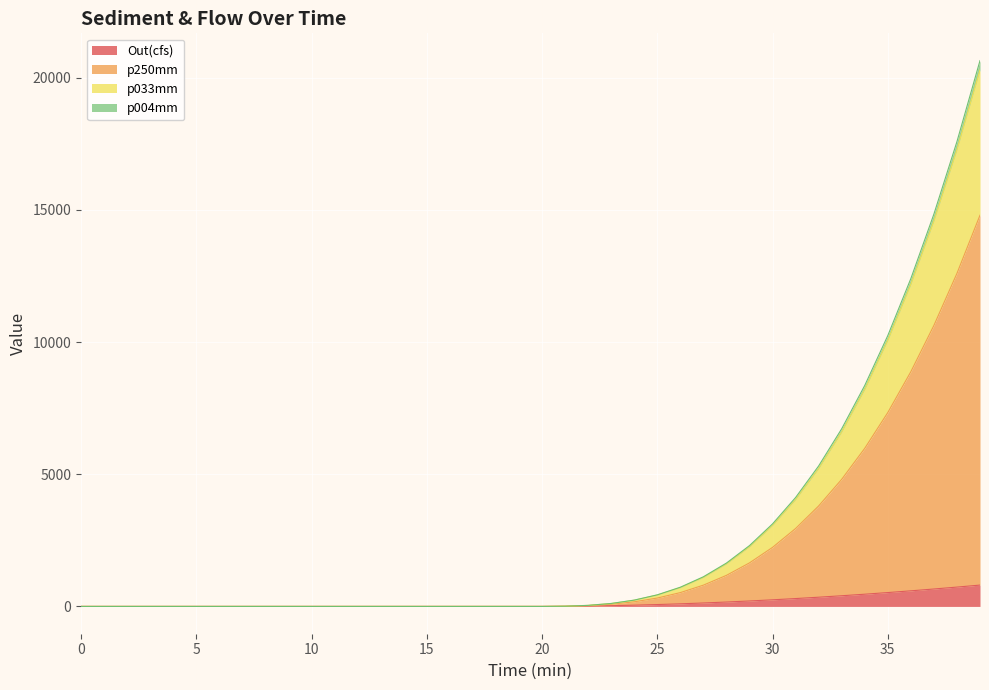

The value of p250mm at 32 is 3800.3. True or false?

True